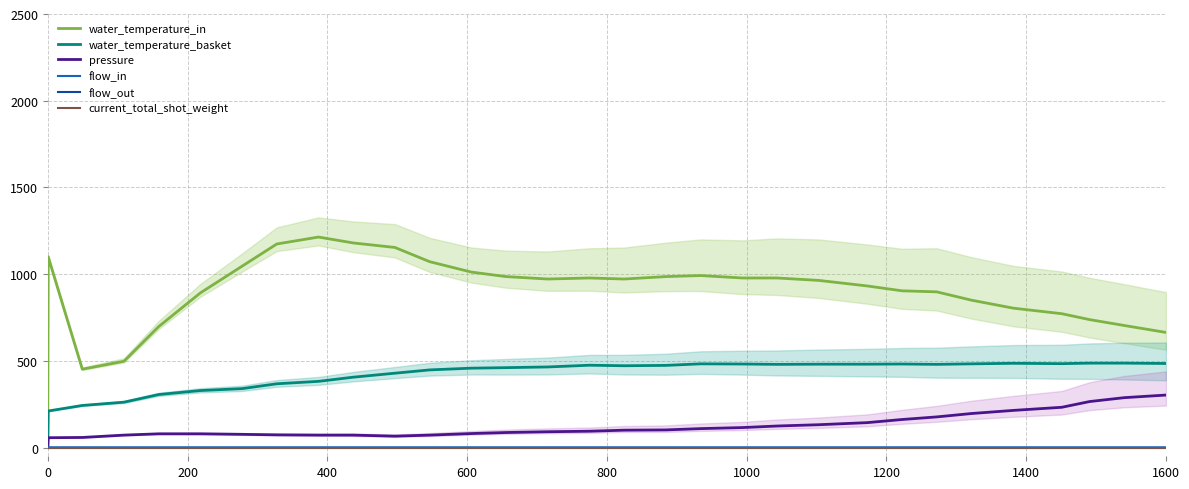

Rank the series by their maximum value, from highest to lowest.

water_temperature_in, water_temperature_basket, pressure, flow_in, flow_out, current_total_shot_weight